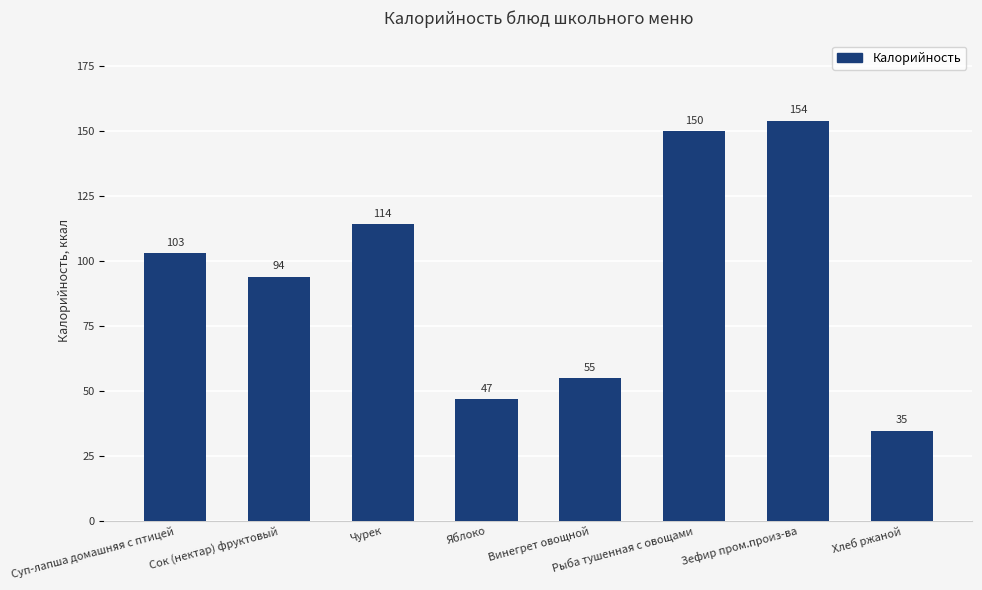

Is it true that the value at Чурек is 114.2?

True